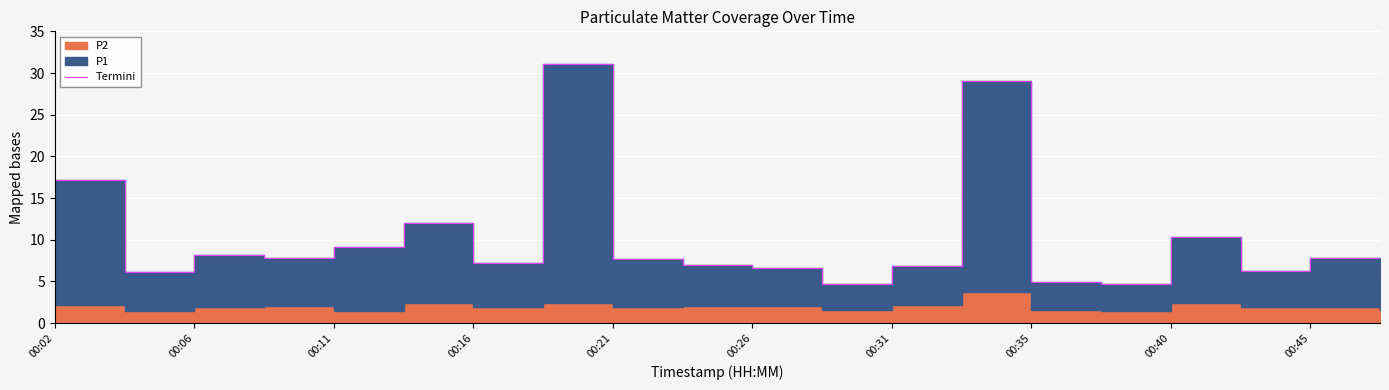

True or false: there are more than 2 points higher than both neighbors.

True